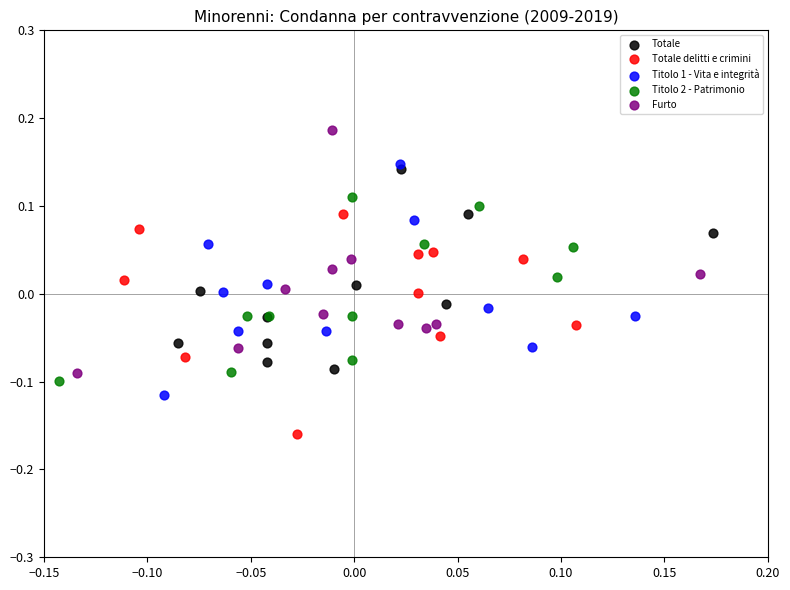

Which series contains the lowest Y value?

Totale delitti e crimini